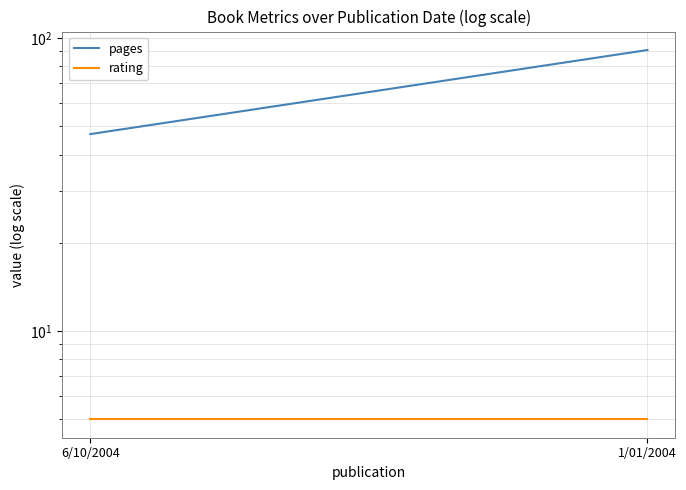

What is the spread (max minus min) of values at 6/10/2004?

42